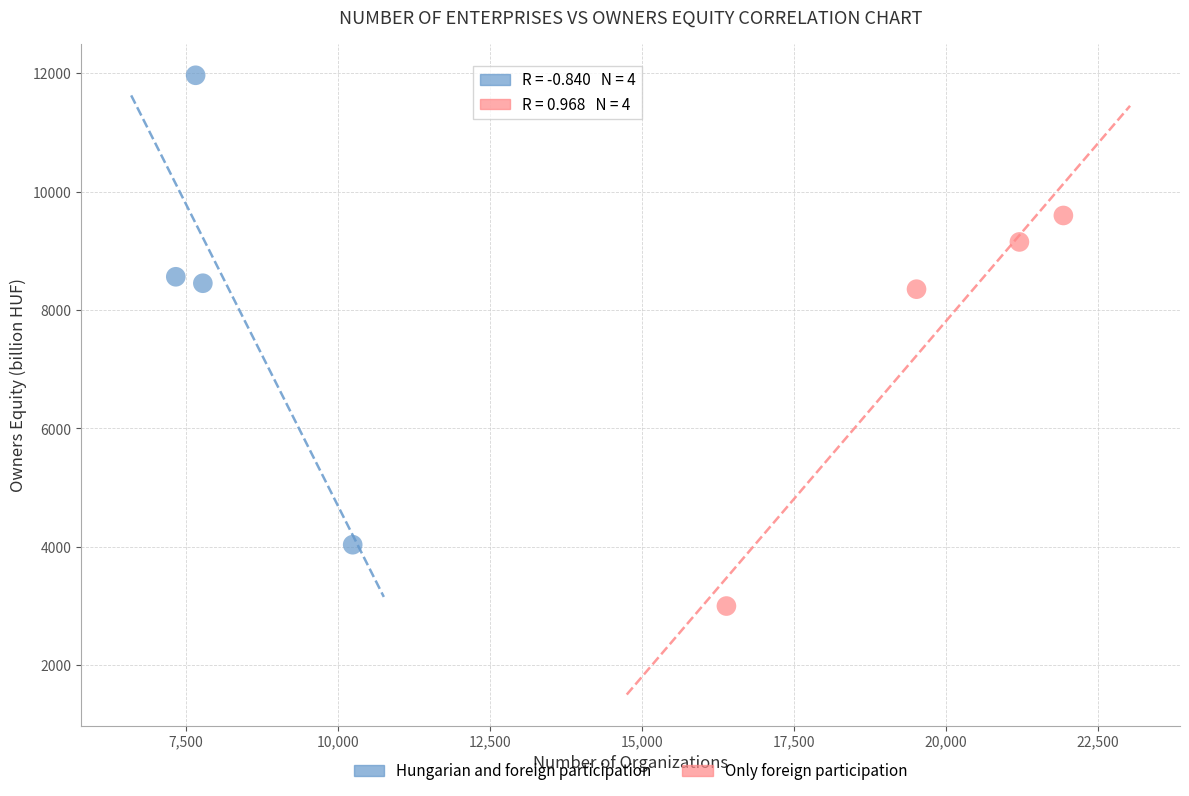

Which series contains the highest Y value?

Hungarian and foreign participation